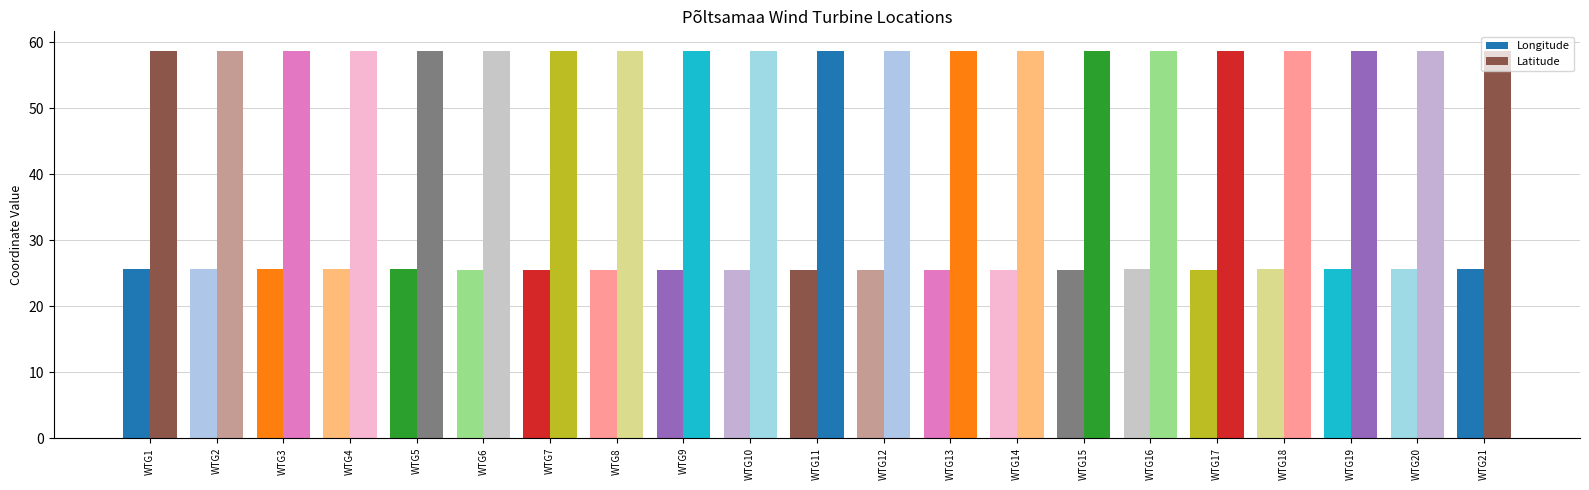

Which has a higher value, WTG5 or WTG13?

WTG5